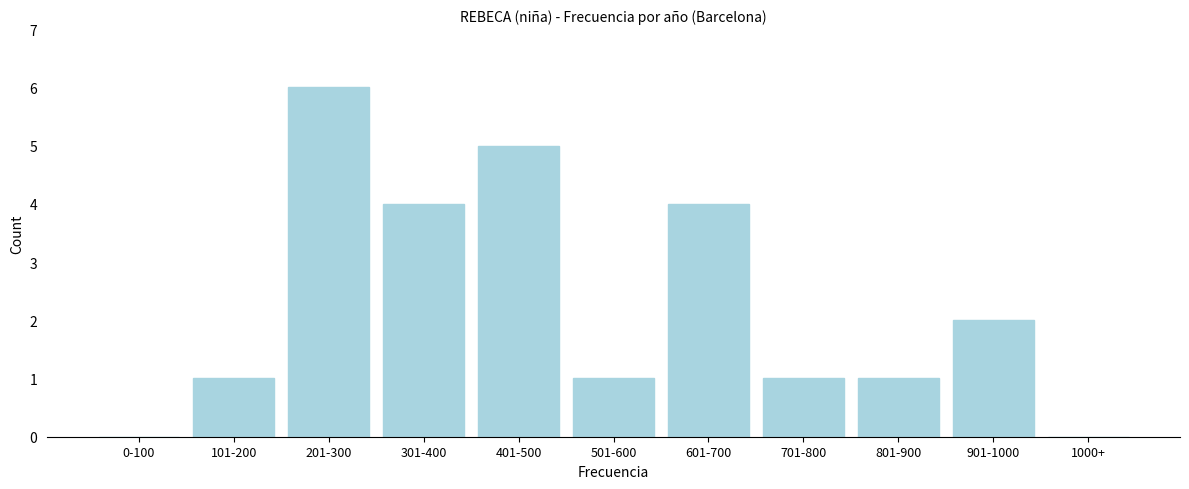

Reading left to right, transcribe all the data shown in this chart.

0-100=0	101-200=1	201-300=6	301-400=4	401-500=5	501-600=1	601-700=4	701-800=1	801-900=1	901-1000=2	1000+=0